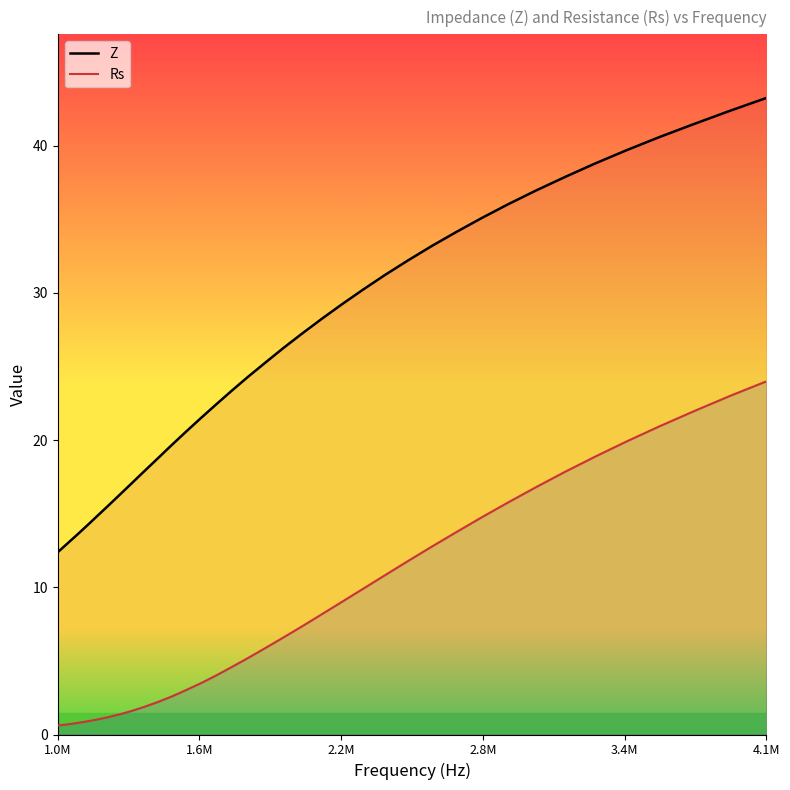

List the series in order of their overall mean, highest first.

Z, Rs